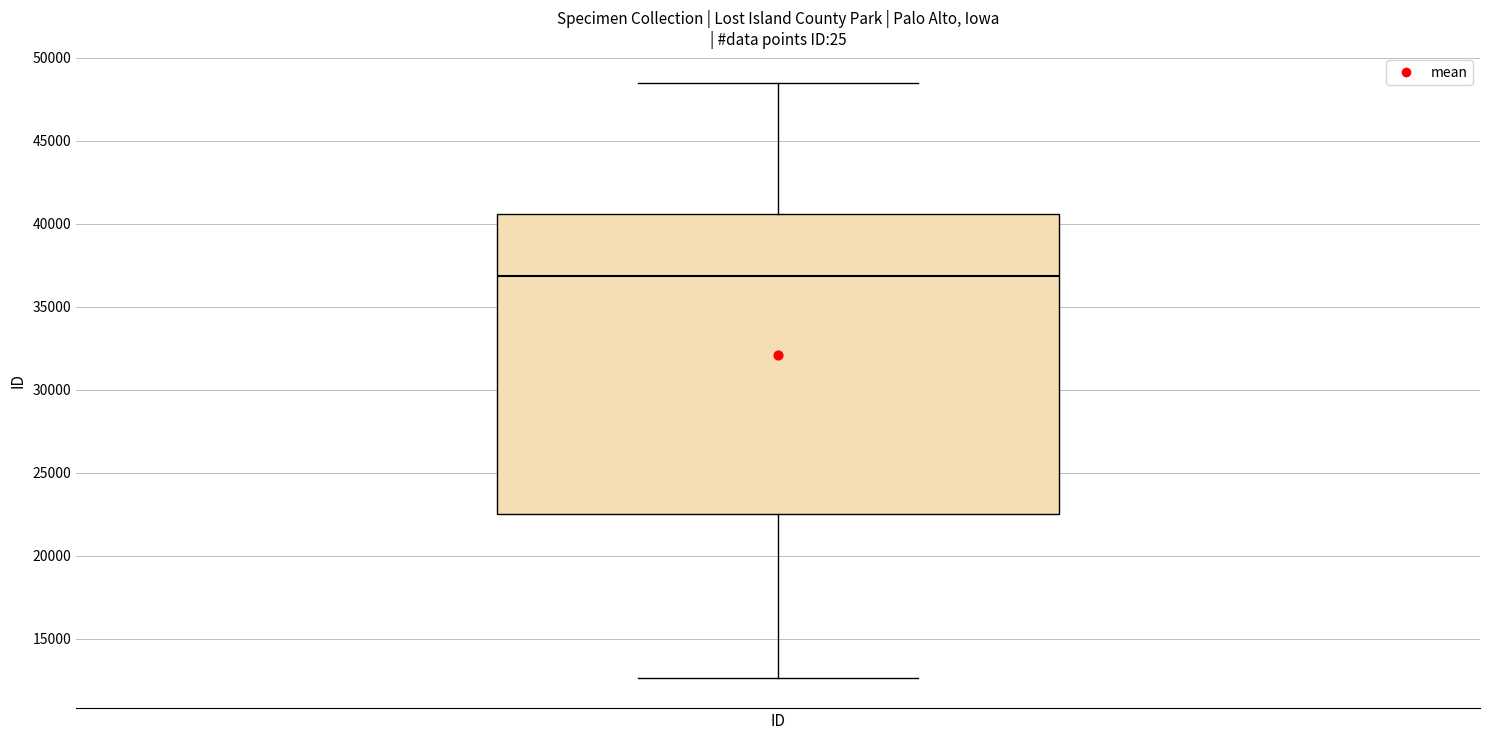

Read this box plot against the y-axis: the position of the median line, the range covered by the box, and the ends of both whiskers. The values are not printed on the chart, so give them approximately, as read against the axis.

median 37000, box 22500 to 40500, whiskers 12500 to 48500